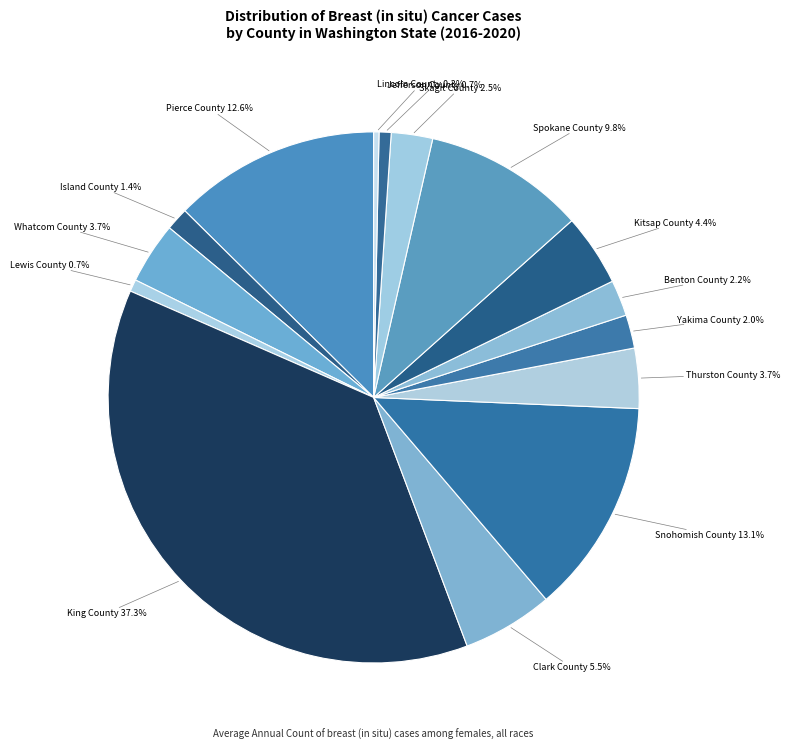

Does any single category account for the majority?

No